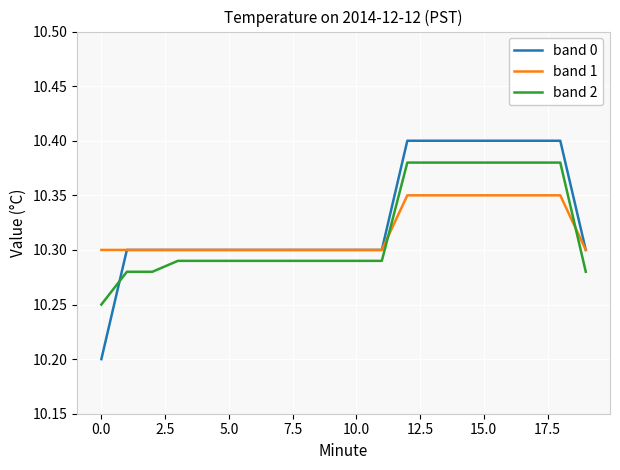

Count the band 0 values in the range 10 to 11.

20